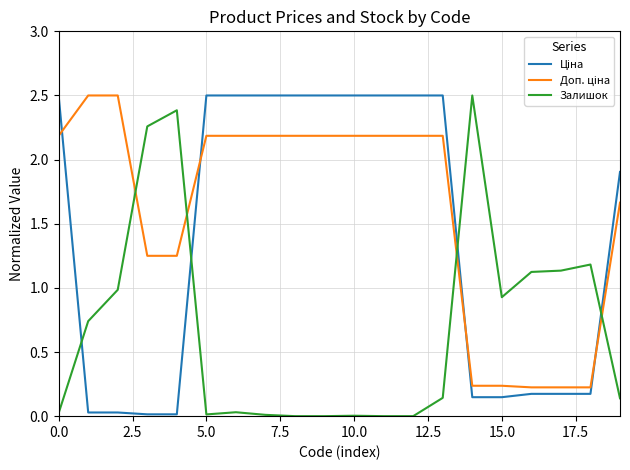

What is the maximum value shown in the chart?

2.5